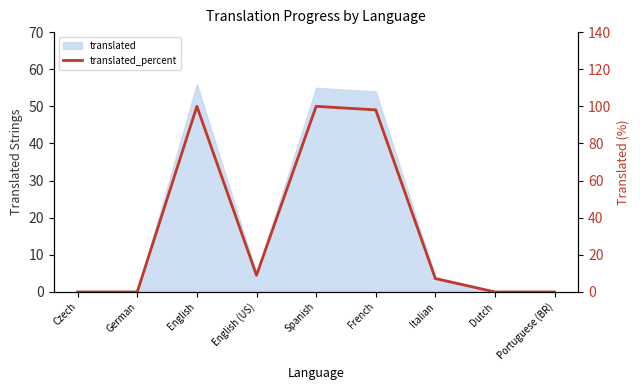

At which category does the data reach its first local valley?

English (US)